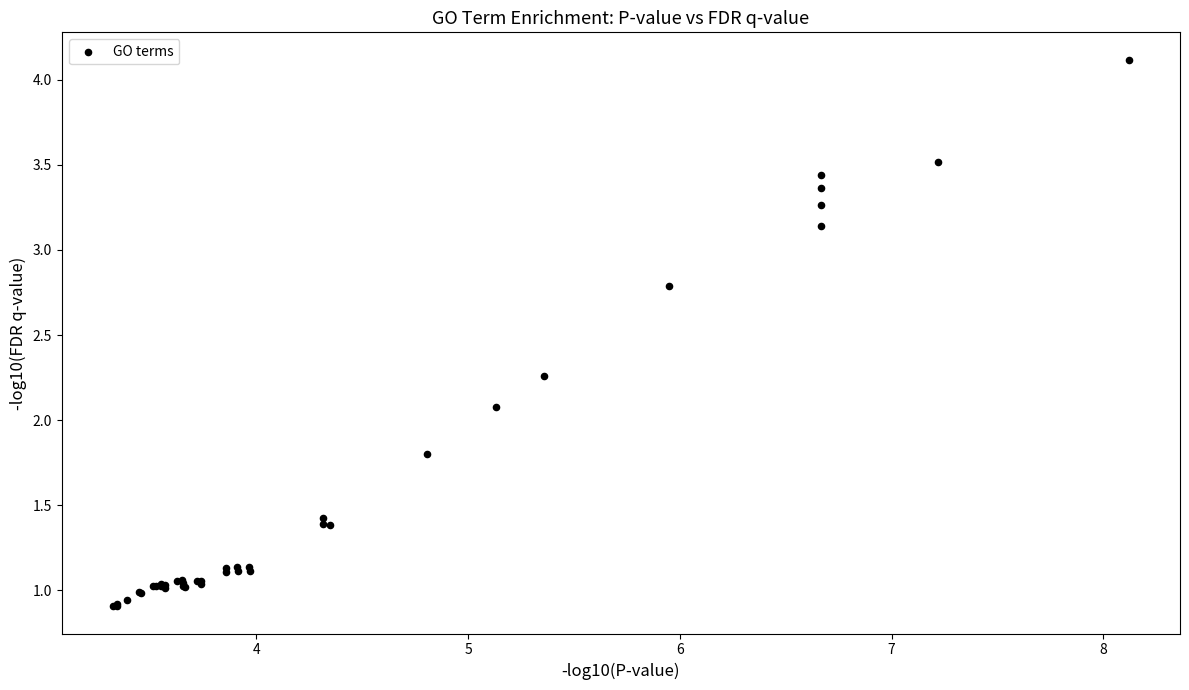

What Y value in the scatter plot is closest to 2?

2.1